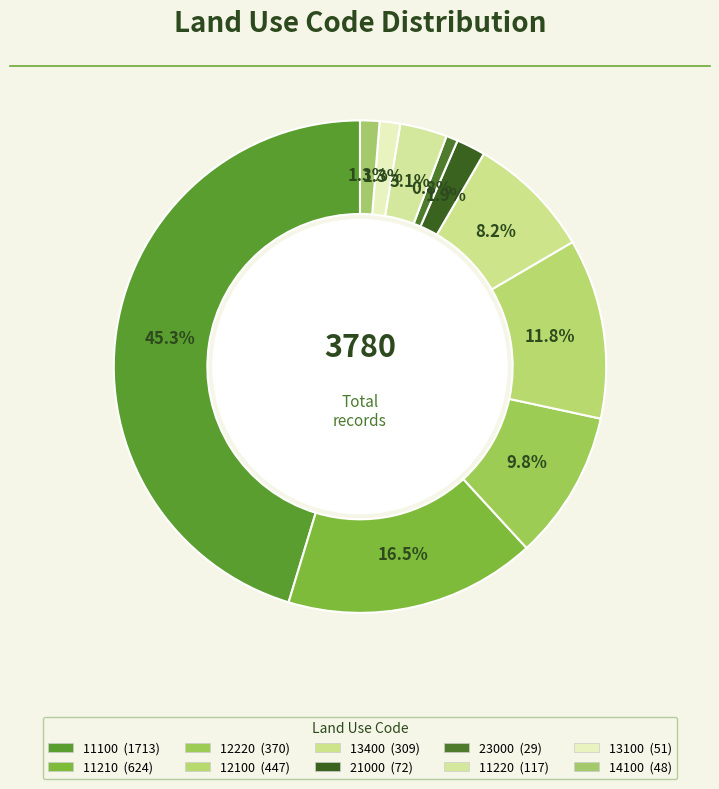

How many segments does this pie chart have?

10